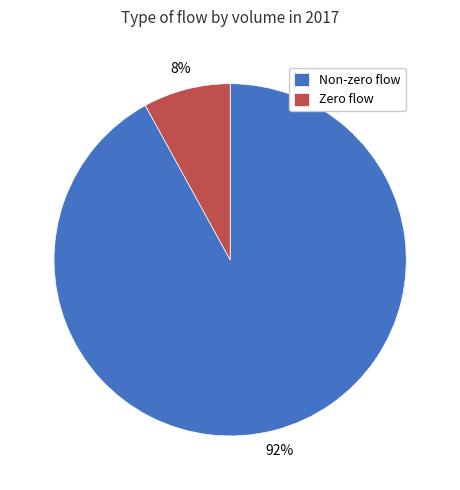

Rank the categories by value from highest to lowest.

Non-zero flow, Zero flow